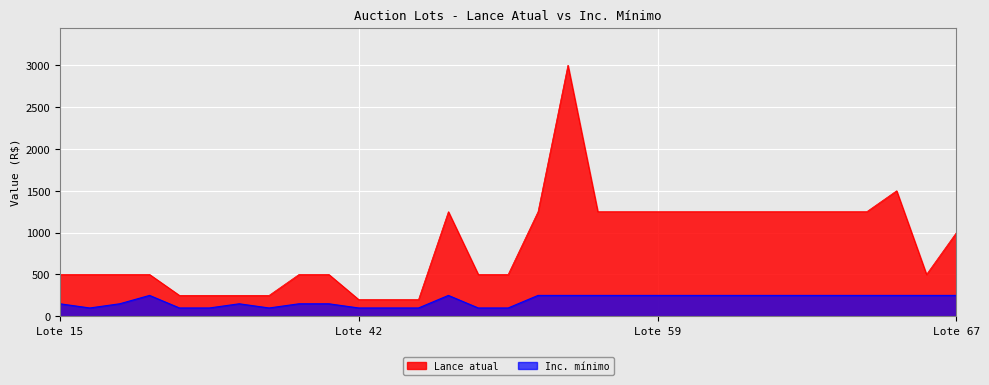

What is the value of the Lance atual point at the 9th from the left?

500